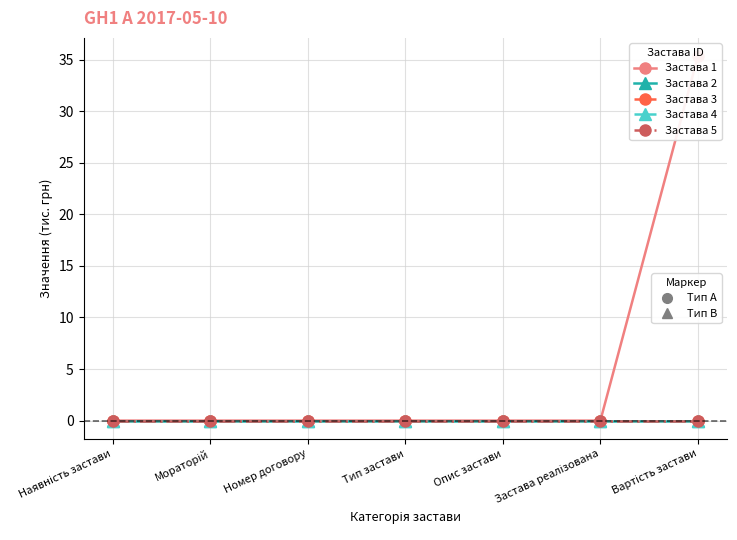

Is this an area chart (filled region under the line)?

No